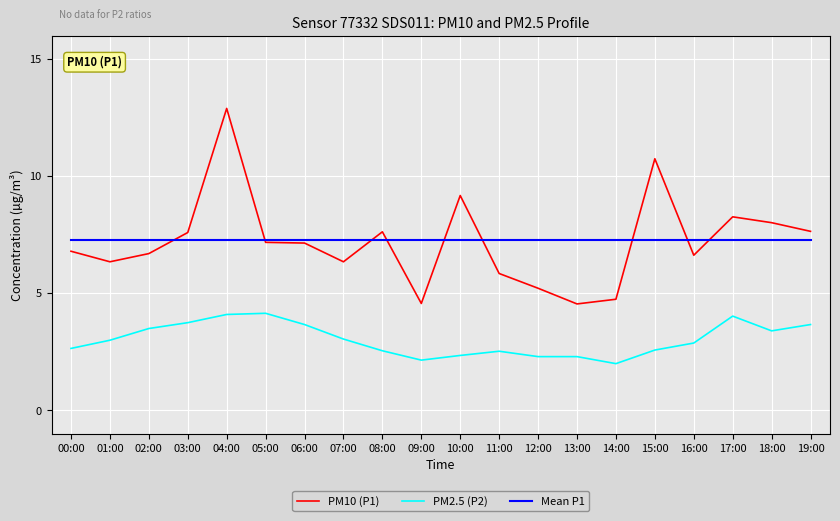

What position from the left is 08:00?

9